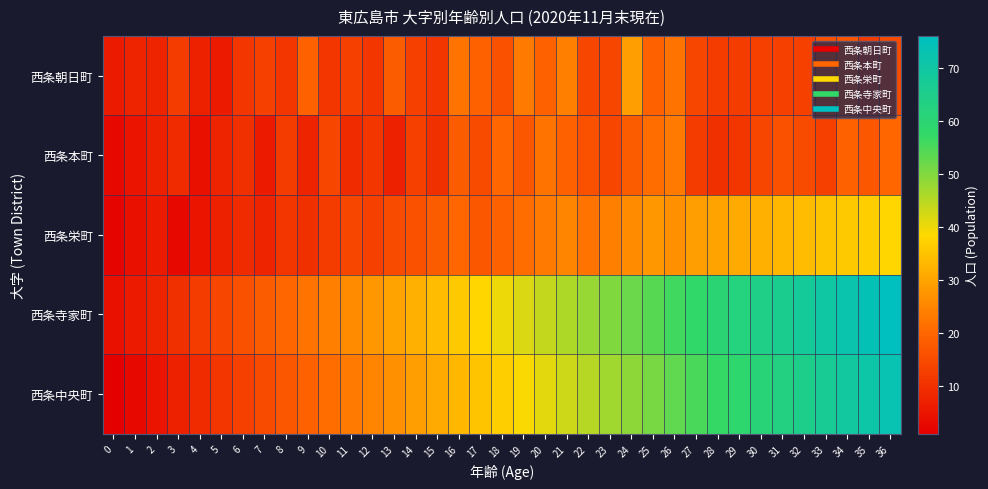

Reading left to right, extract all data points from this chart.

西条朝日町: 0=6	1=8	2=8	3=12	4=7	5=6	6=11	7=13	8=11	9=19	10=11	11=13	12=11	13=18	14=13	15=11	16=22	17=19	18=16	19=23	20=19	21=24	22=14	23=14	24=29	25=19	26=22	27=14	28=12	29=12	30=13	31=13	32=13	33=16	34=17	35=12	36=15
西条本町: 0=3	1=5	2=7	3=9	4=4	5=8	6=10	7=6	8=12	9=8	10=14	11=9	12=11	13=7	14=13	15=10	16=18	17=15	18=20	19=17	20=22	21=19	22=16	23=14	24=18	25=21	26=23	27=12	28=10	29=11	30=14	31=16	32=15	33=13	34=19	35=17	36=20
西条栄町: 0=2	1=4	2=6	3=3	4=5	5=7	6=9	7=8	8=11	9=10	10=12	11=14	12=13	13=15	14=16	15=18	16=20	17=17	18=19	19=21	20=23	21=25	22=22	23=24	24=26	25=28	26=27	27=29	28=30	29=31	30=32	31=33	32=34	33=35	34=36	35=37	36=38
西条寺家町: 0=4	1=6	2=8	3=10	4=12	5=14	6=16	7=18	8=20	9=22	10=24	11=26	12=28	13=30	14=32	15=34	16=36	17=38	18=40	19=42	20=44	21=46	22=48	23=50	24=52	25=54	26=56	27=58	28=60	29=62	30=64	31=66	32=68	33=70	34=72	35=74	36=76
西条中央町: 0=1	1=3	2=5	3=7	4=9	5=11	6=13	7=15	8=17	9=19	10=21	11=23	12=25	13=27	14=29	15=31	16=33	17=35	18=37	19=39	20=41	21=43	22=45	23=47	24=49	25=51	26=53	27=55	28=57	29=59	30=61	31=63	32=65	33=67	34=69	35=71	36=73